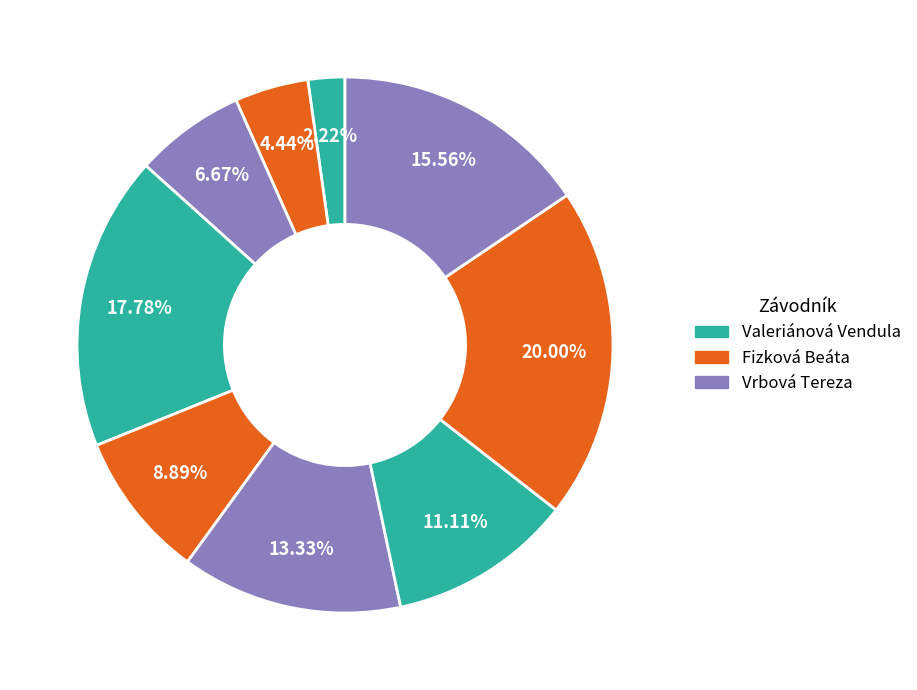

How many slices are in this pie chart?

9